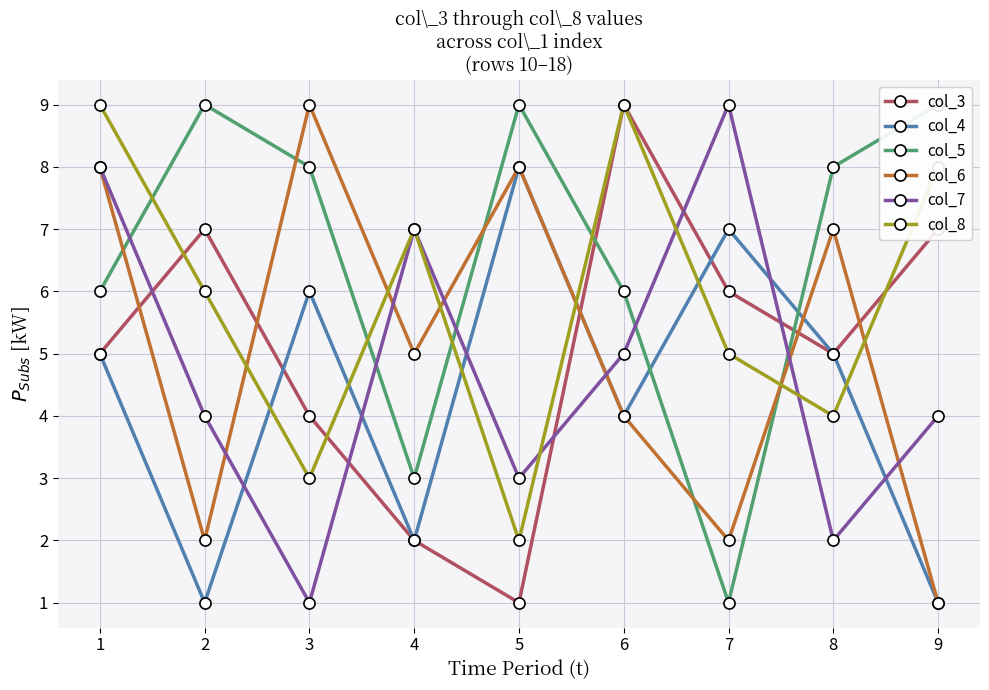

Where is col_7 nearest to the value 5?

6